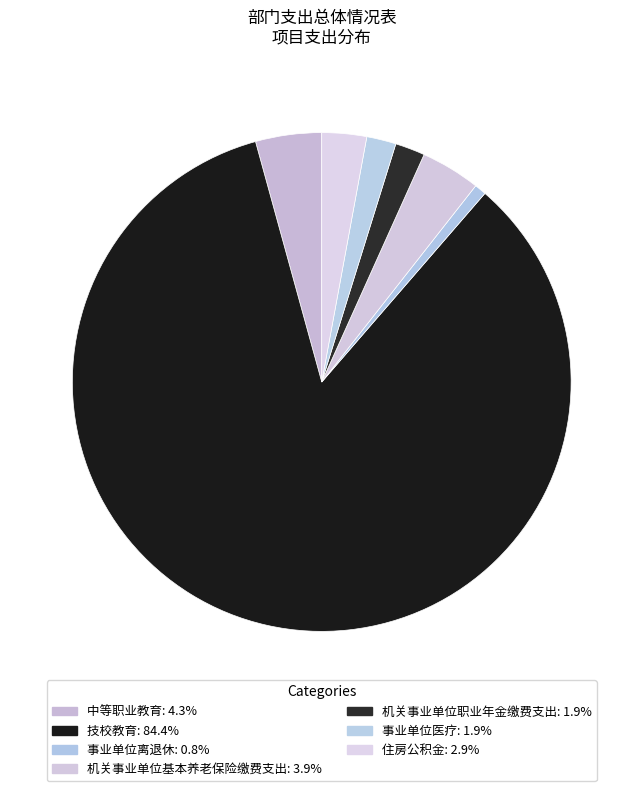

What is the majority slice?

技校教育